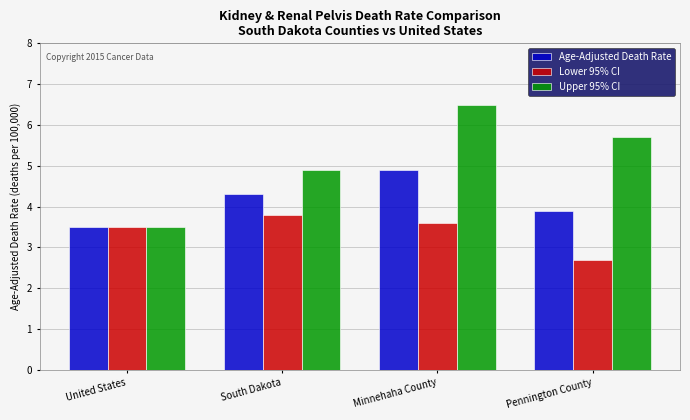

What is the difference between the maximum and minimum values in the Upper 95% CI series?

3.0